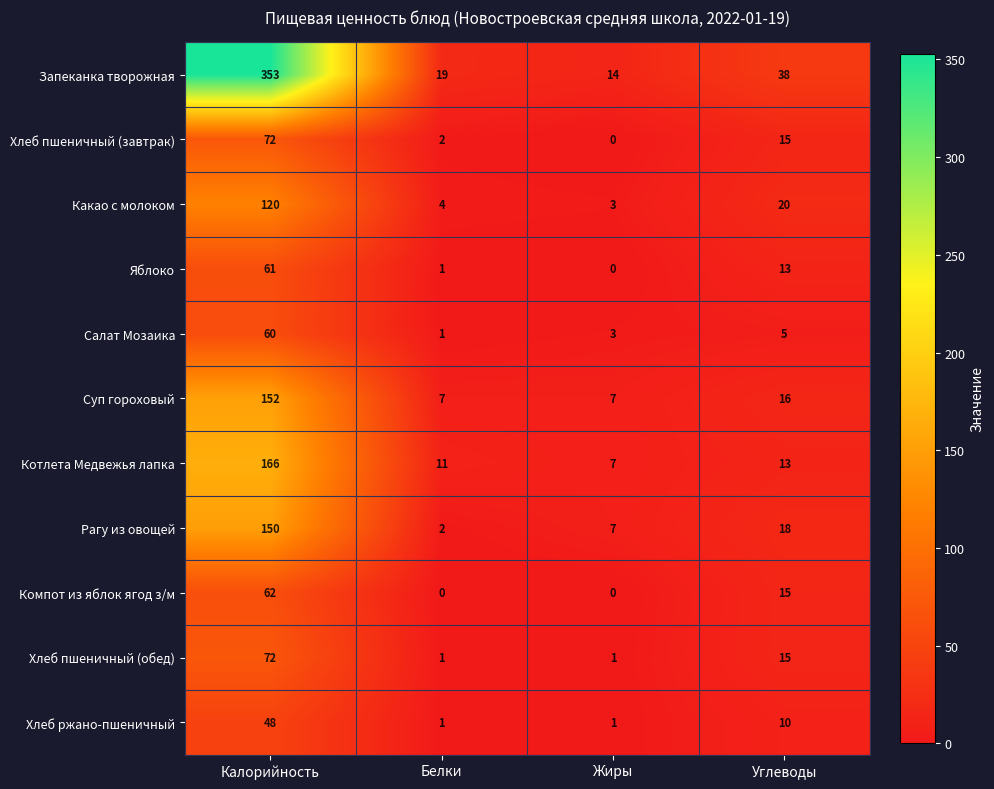

At which category is the sum across all series the highest?

Калорийность